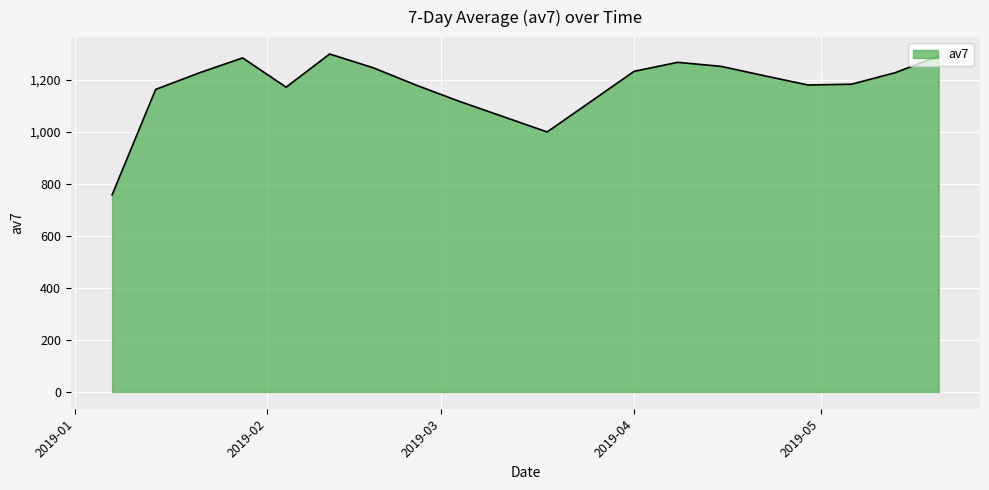

What is the smallest value displayed?

758.3